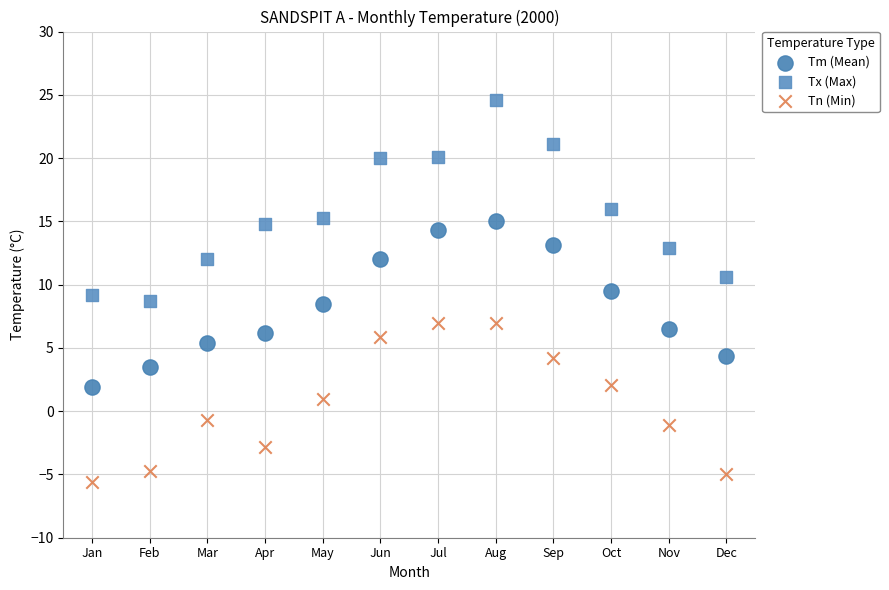

Which series contains the highest Y value?

Tx (Max)